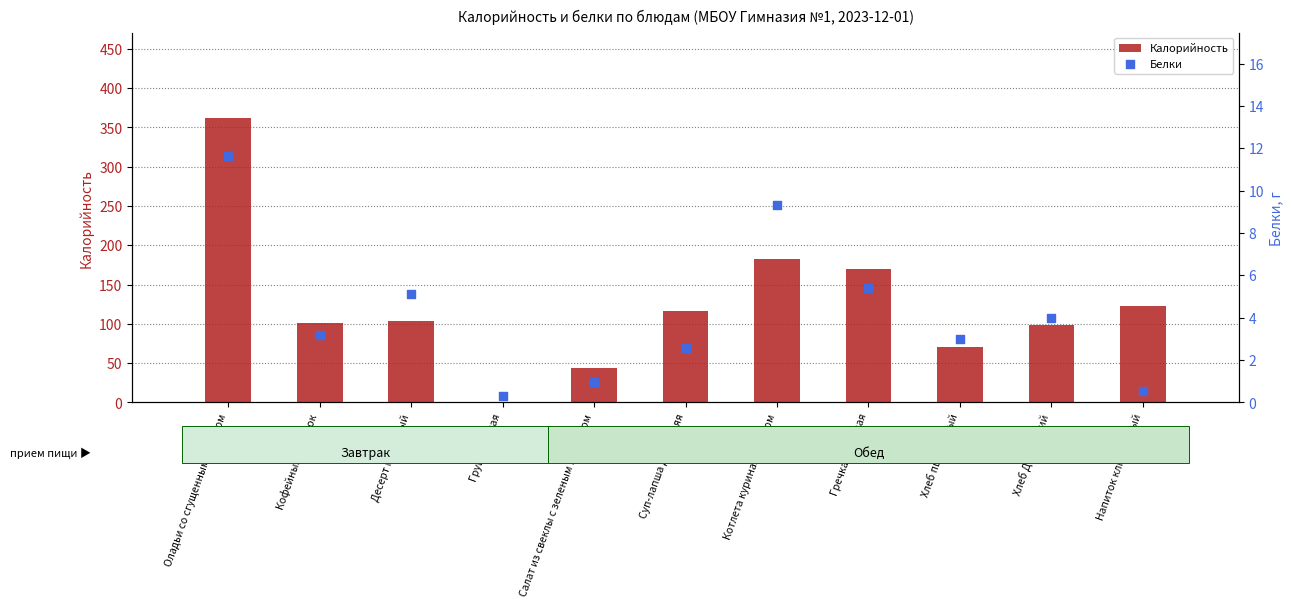

At how many categories does at least one series exceed 267?

1